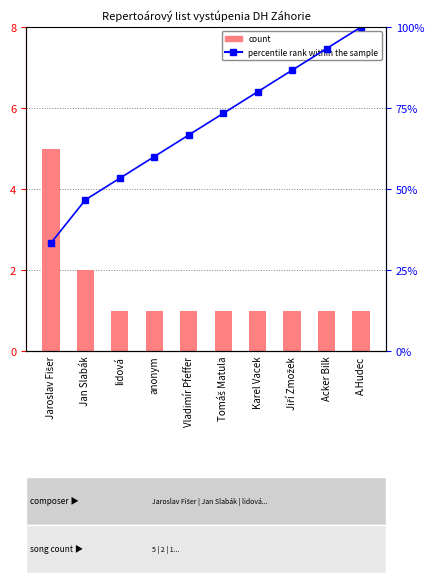

How many count values are between 1 and 2?

9